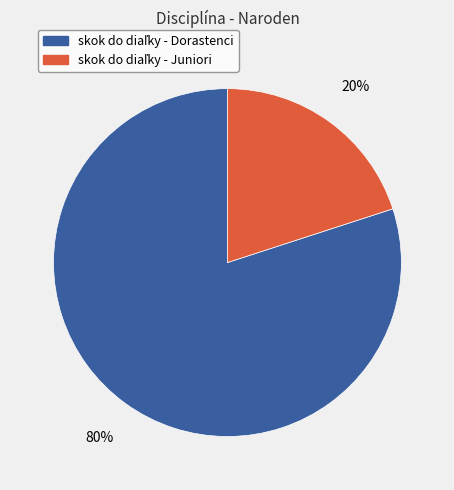

Is there a majority slice in this chart?

Yes